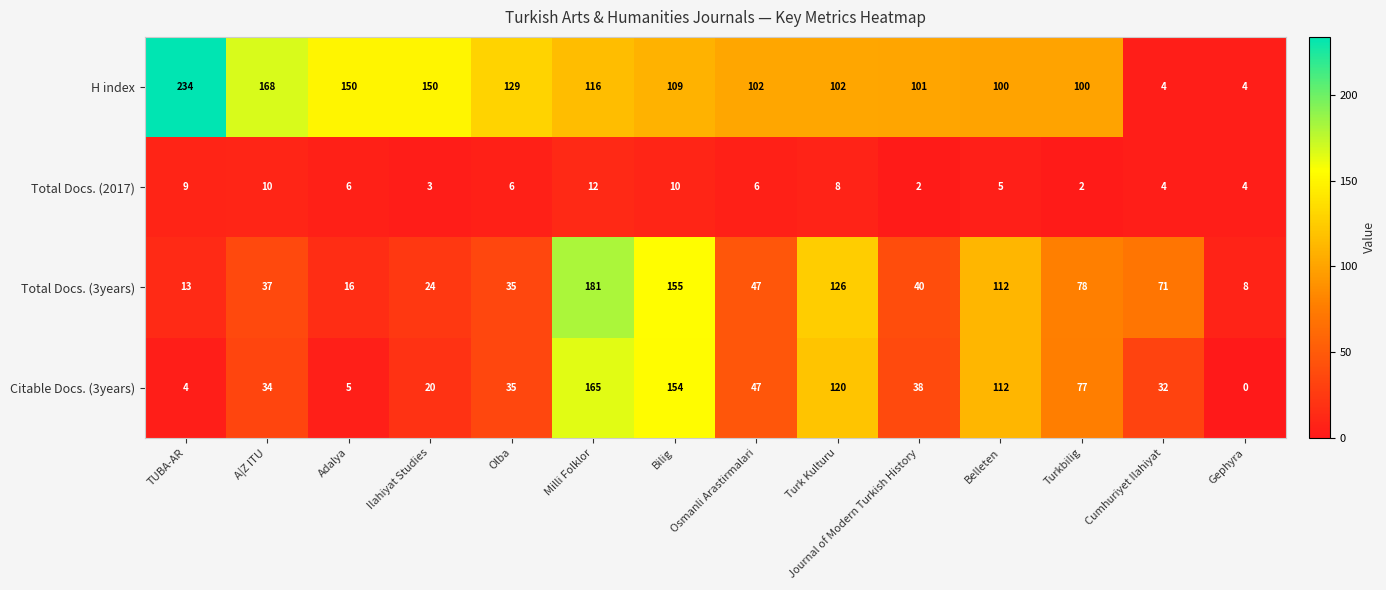

How many categories are shown in the chart?

14